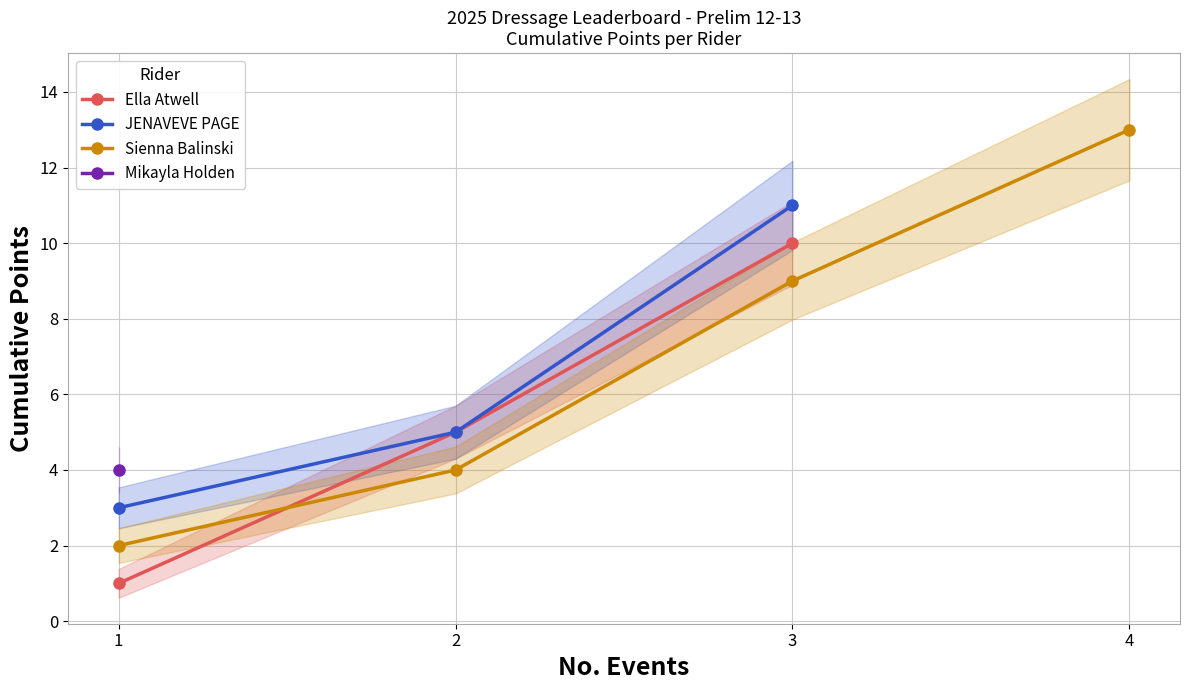

Between 11 and 3, which is larger?

11